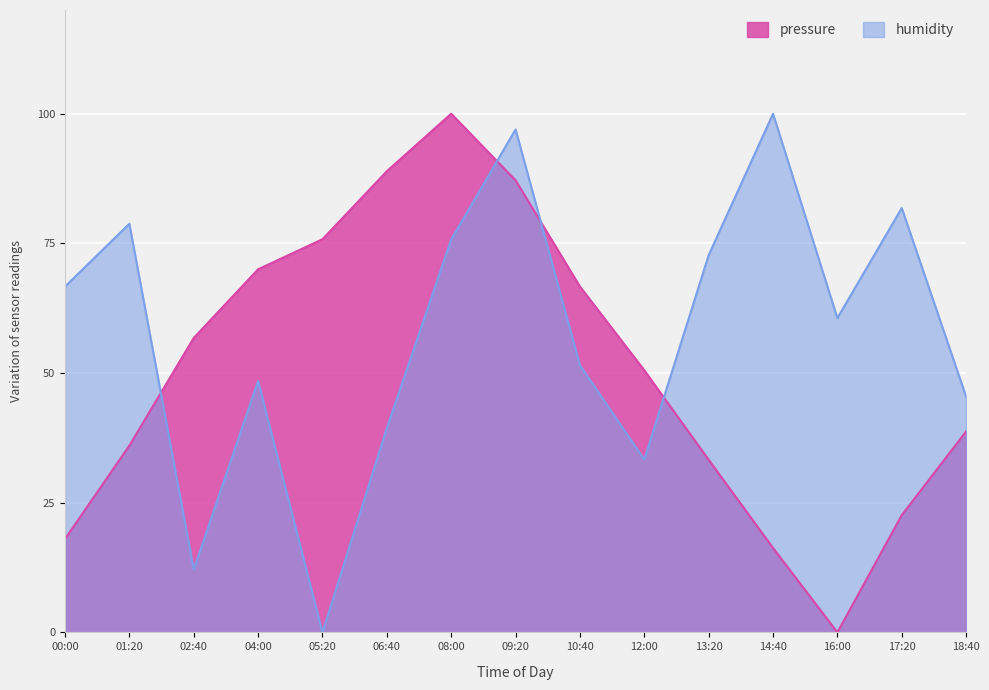

What position from the left is 16:00?

13